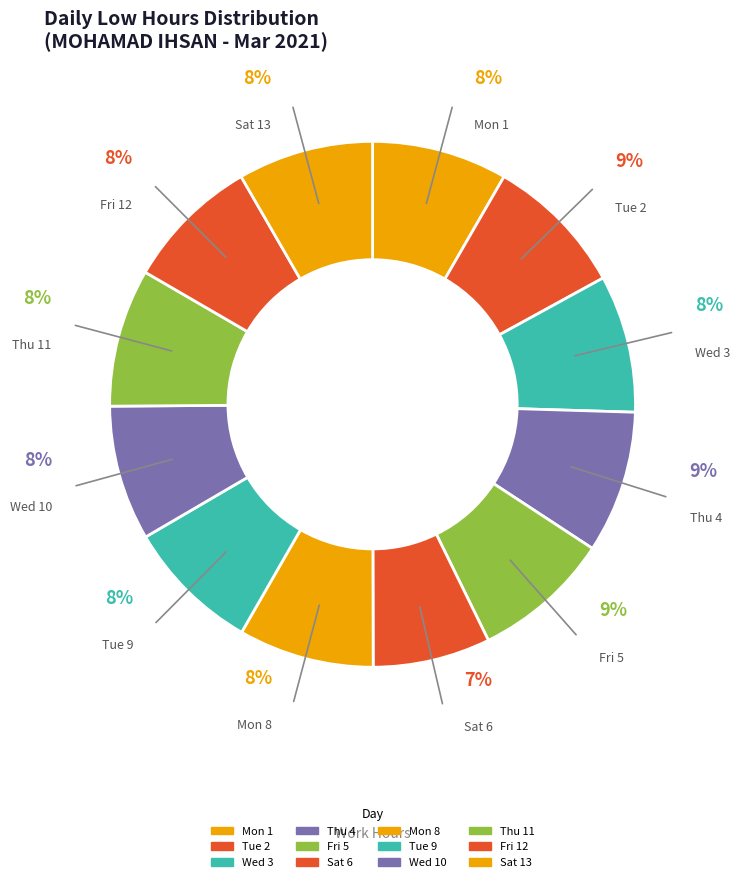

How many slices are in this pie chart?

12